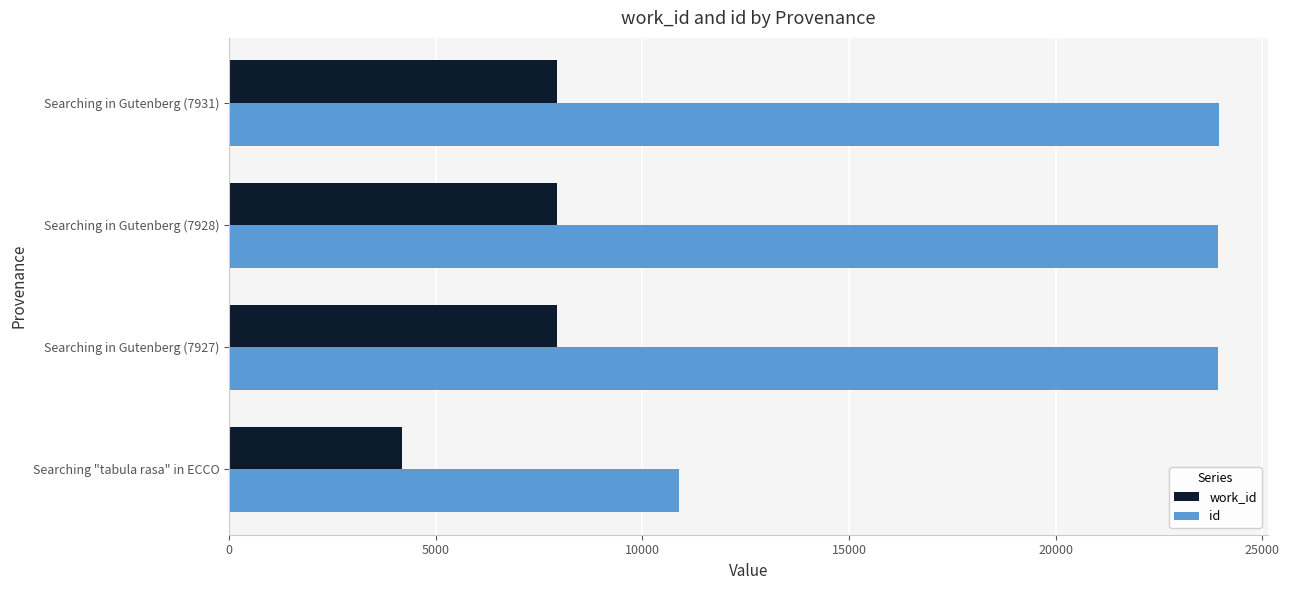

Is it true that id equals 23930 at Searching in Gutenberg (7927)?

True